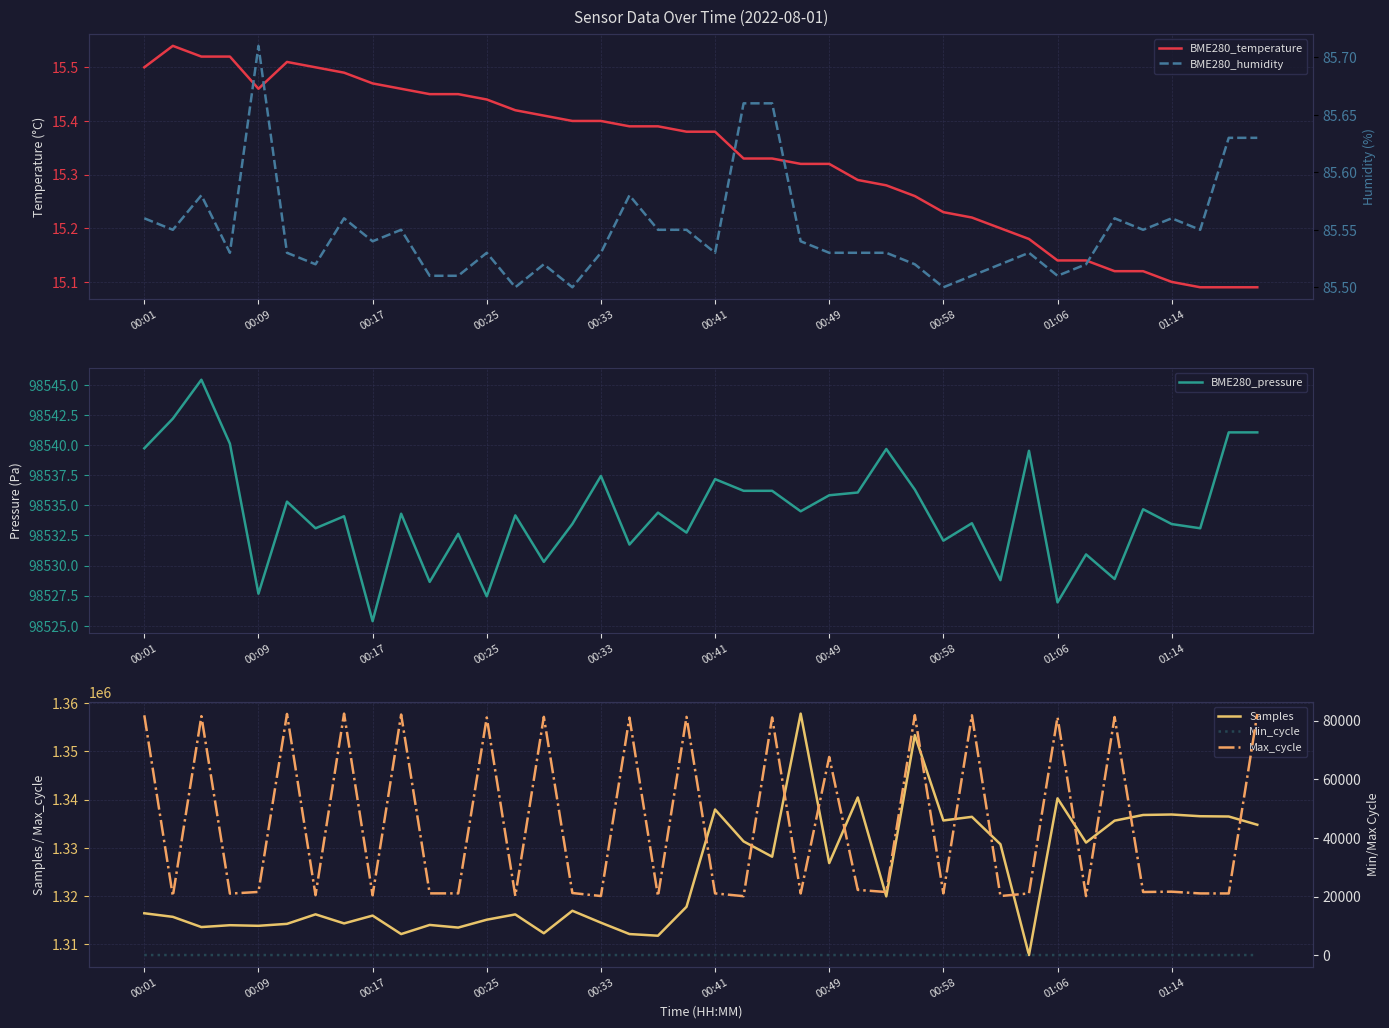

What is the maximum value for Min_cycle?

90.0